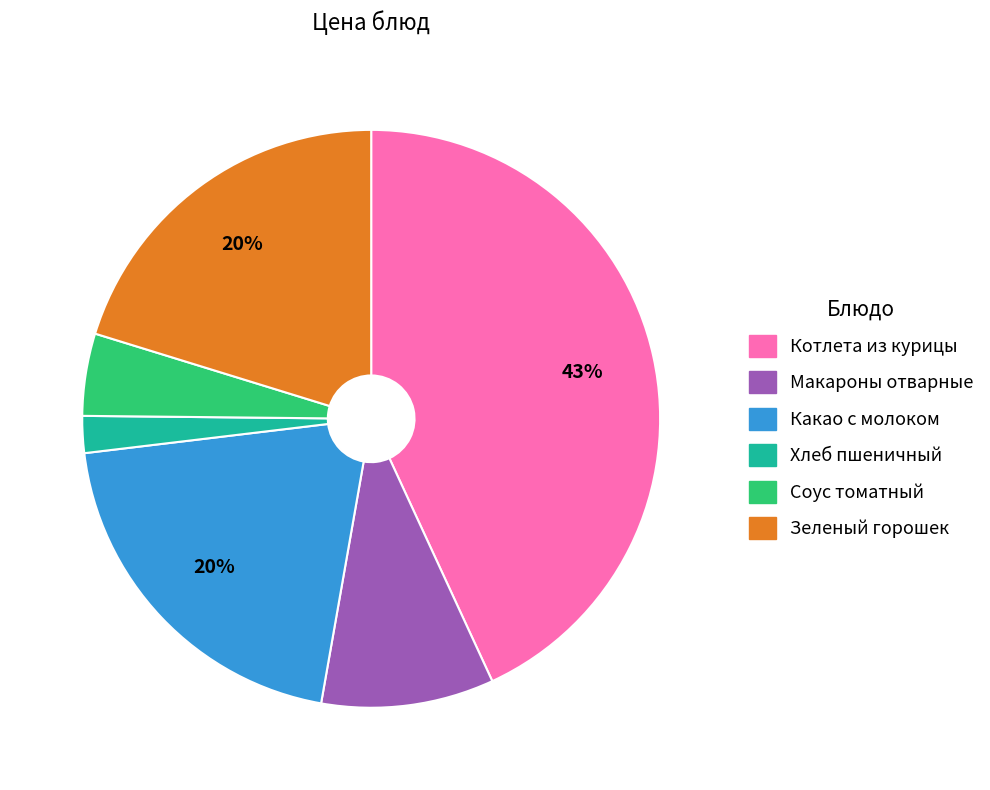

Is the sum of Хлеб пшеничный and Котлета из курицы greater than half?

No